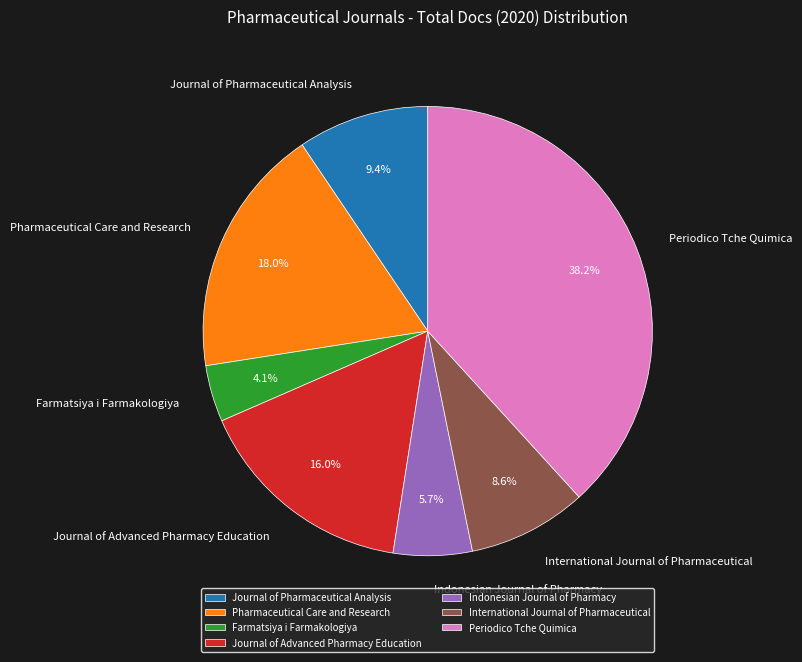

Is it true that Periodico Tche Quimica is 38% of the pie?

True